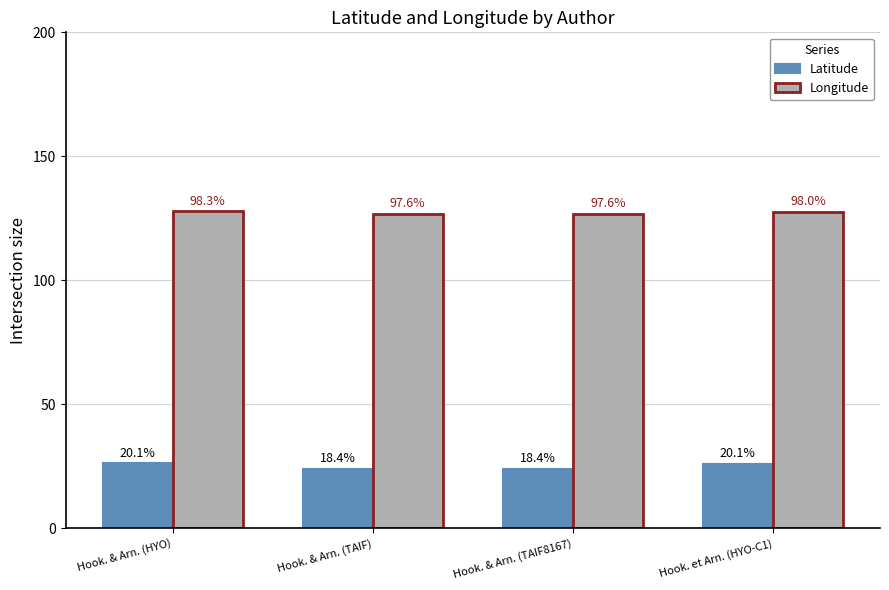

Rank the series at Hook. & Arn. (TAIF) from highest to lowest value.

Longitude, Latitude